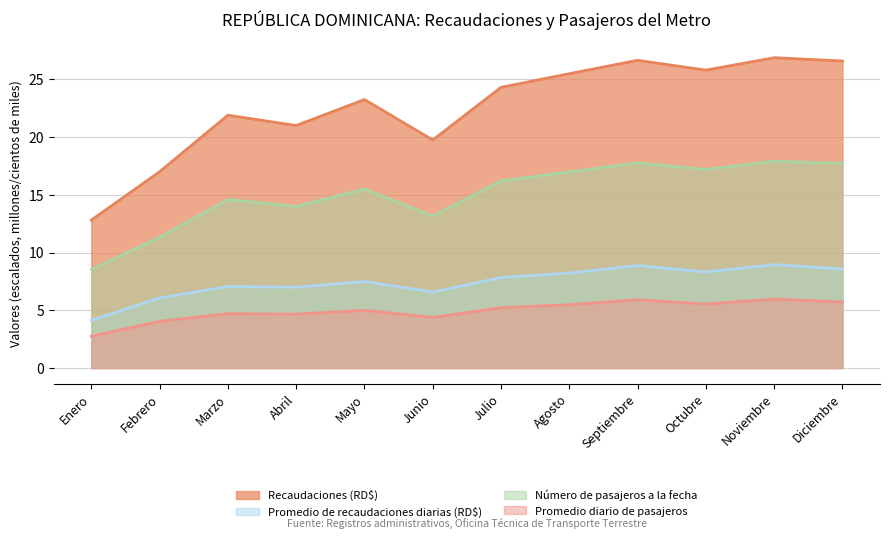

What is the label of the 11th point from the right?

Febrero